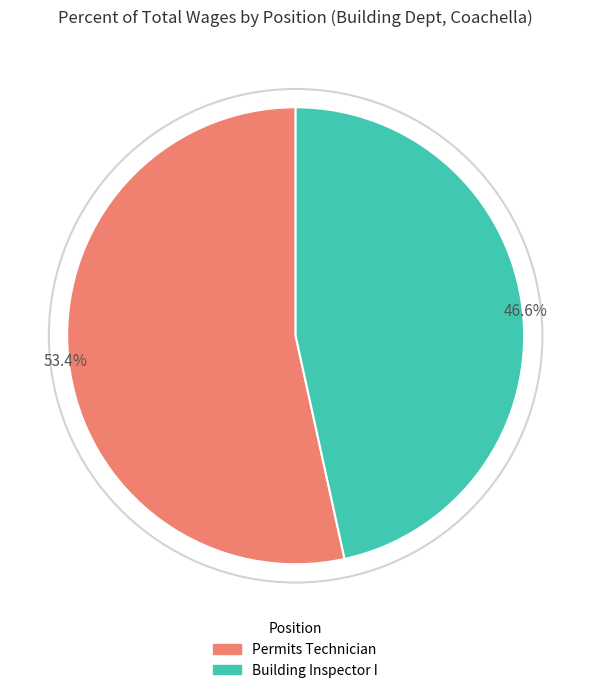

What percentage do Building Inspector I and Permits Technician together represent?

100.0%